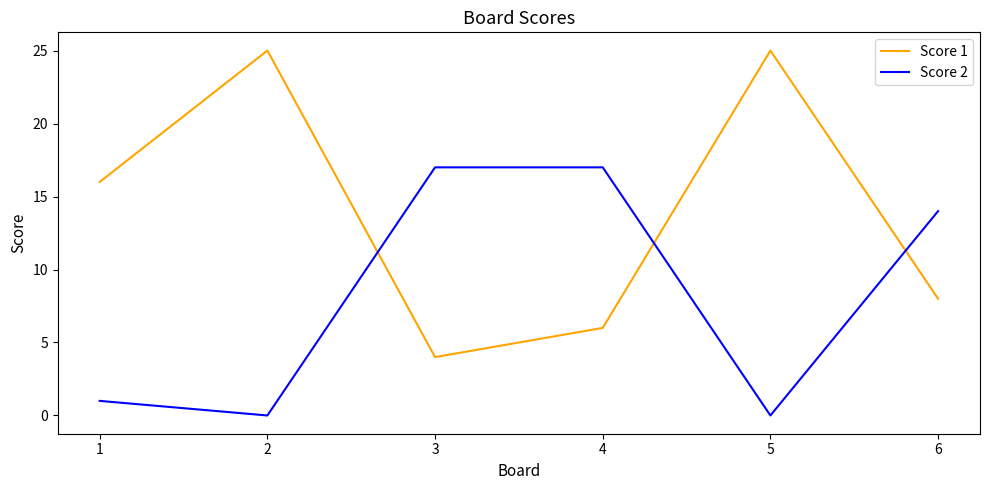

Which series has the largest range (max minus min)?

Score 1